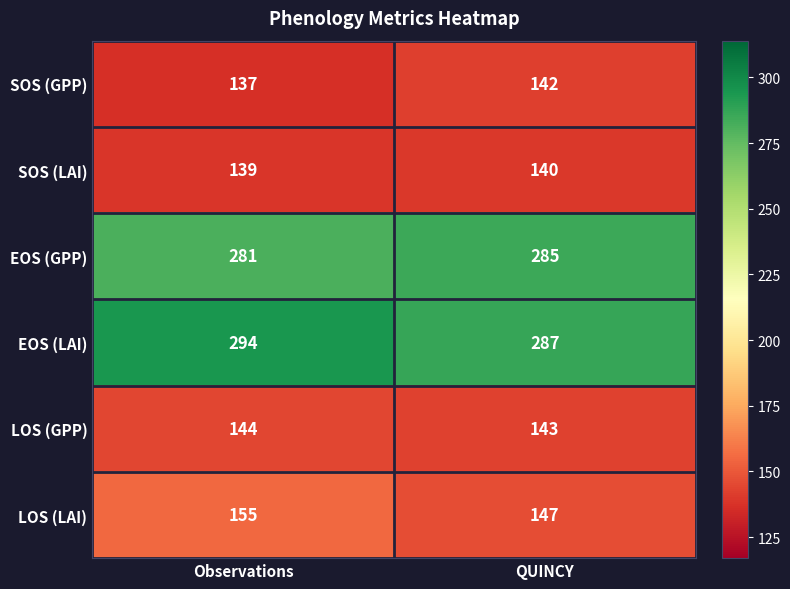

Rank the series at QUINCY from lowest to highest value.

SOS (LAI), SOS (GPP), LOS (GPP), LOS (LAI), EOS (GPP), EOS (LAI)